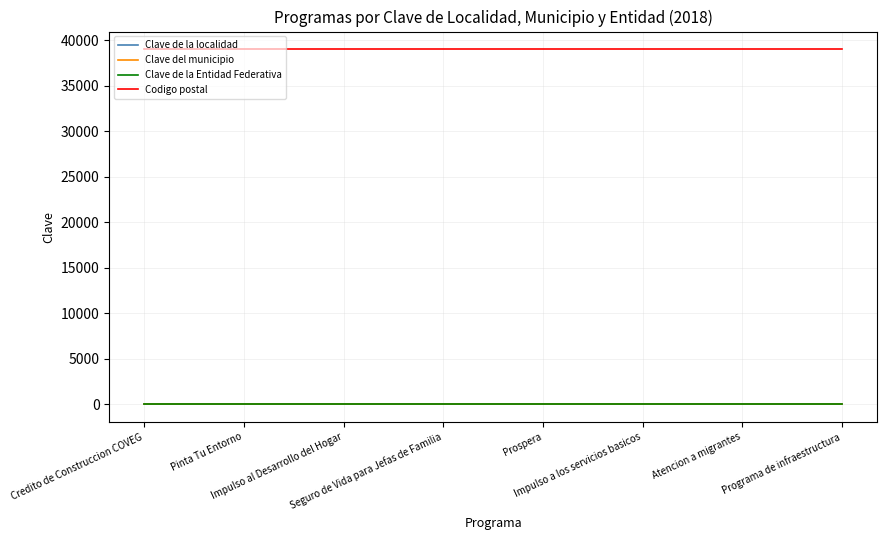

Which series has the largest total across all categories?

Codigo postal